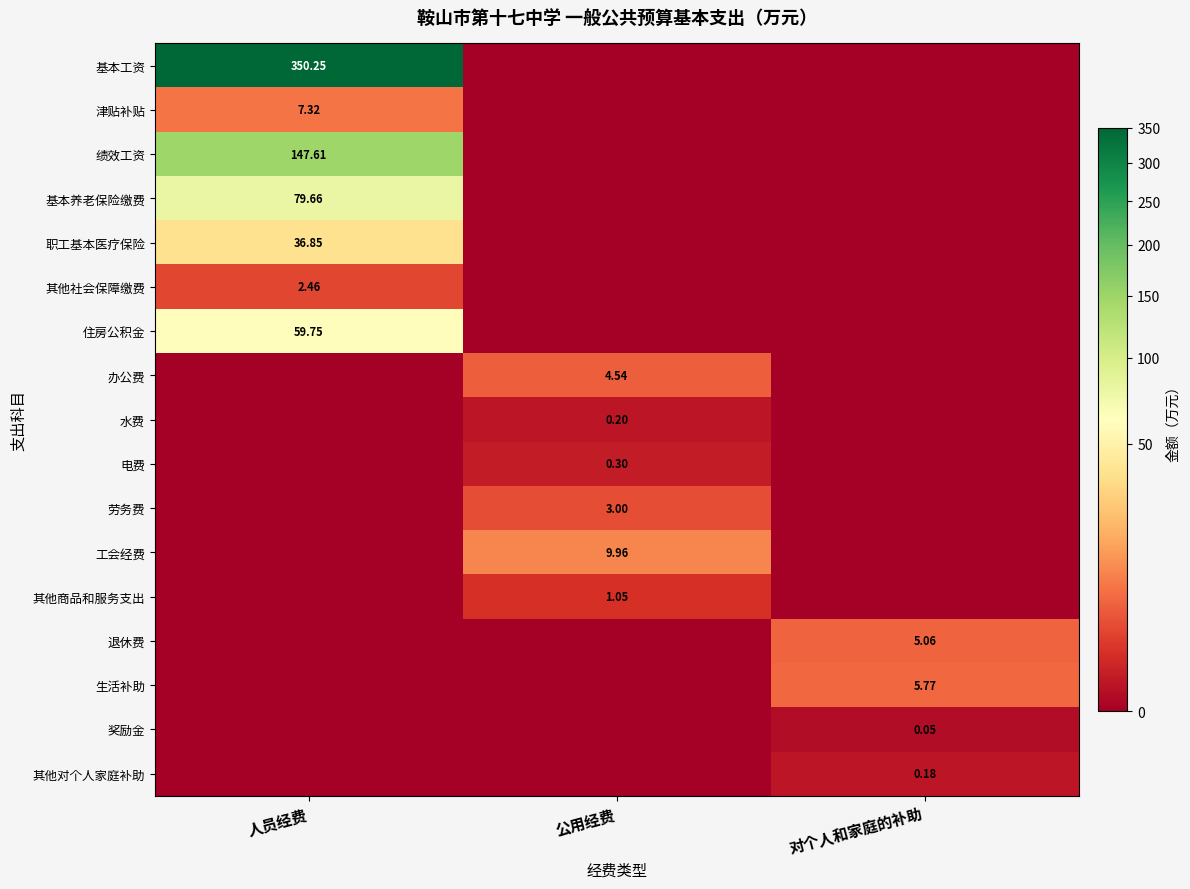

Which series has the widest spread of values?

基本工资